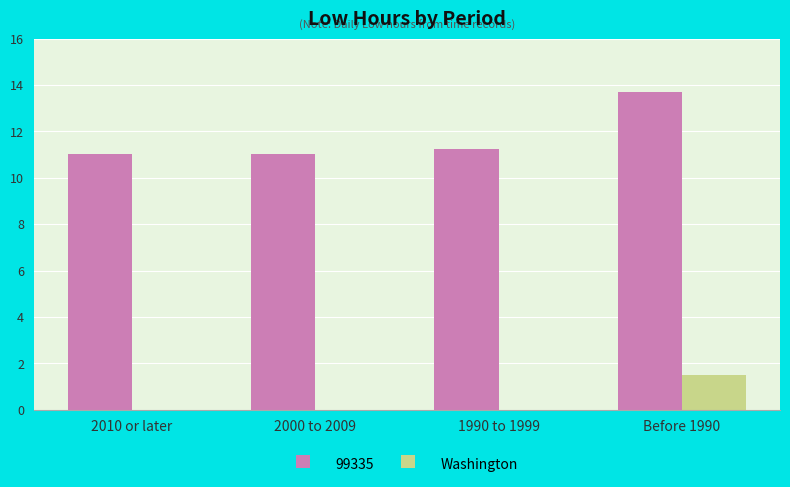

Which series changed the most between 2010 or later and Before 1990?

99335